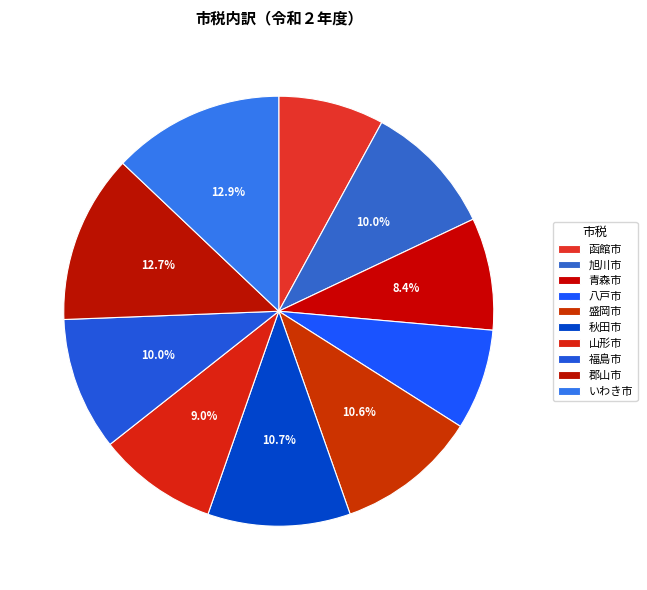

Is there any slice that represents more than half of the pie?

No